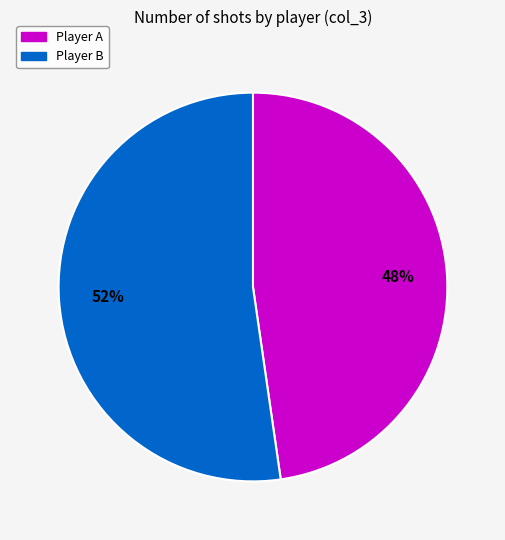

To the nearest percent, what is the average slice percentage?

50%